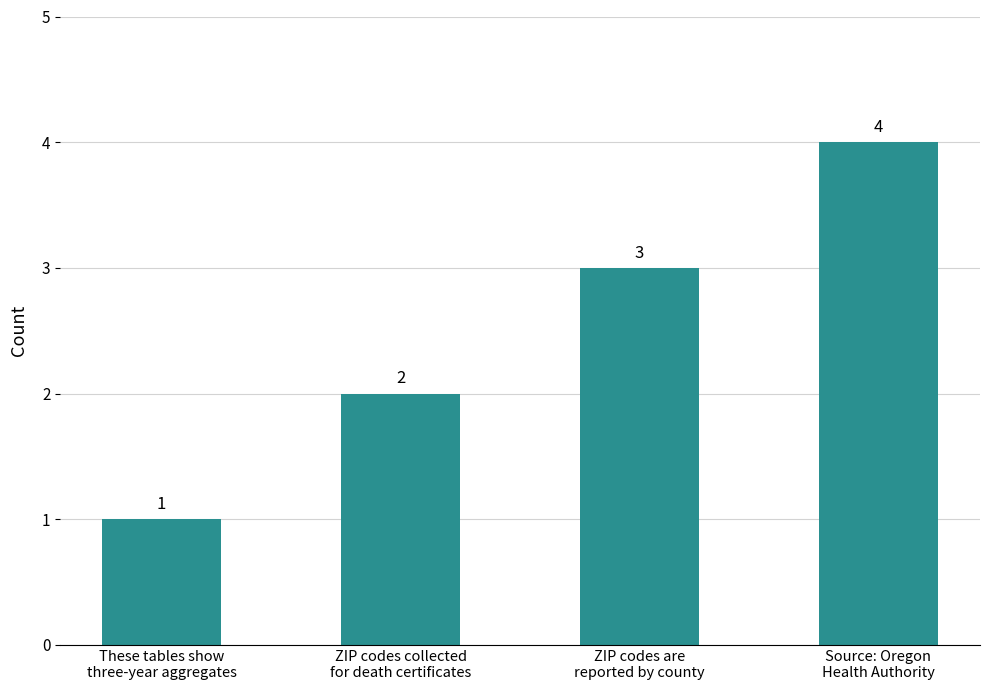

What is the difference between the maximum and minimum values?

3